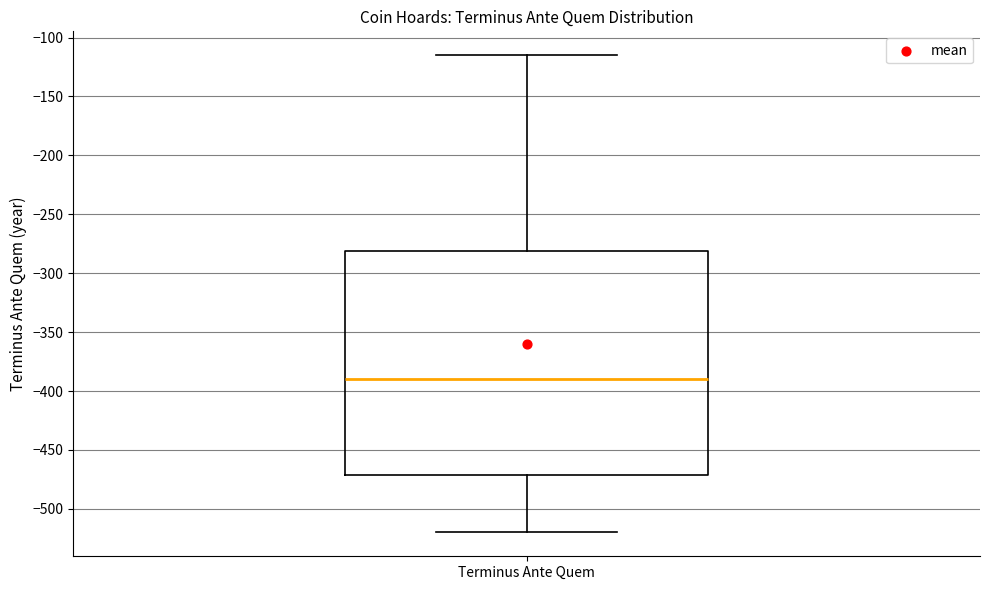

Where does the median line of the box for Terminus Ante Quem sit on the y-axis? The values are not printed on the chart, so give them approximately, as read against the axis.

-390